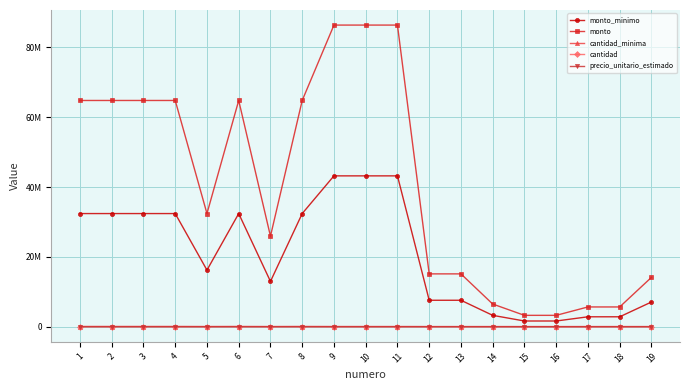

What is the sum of the monto values at 15 and 18?

8886000